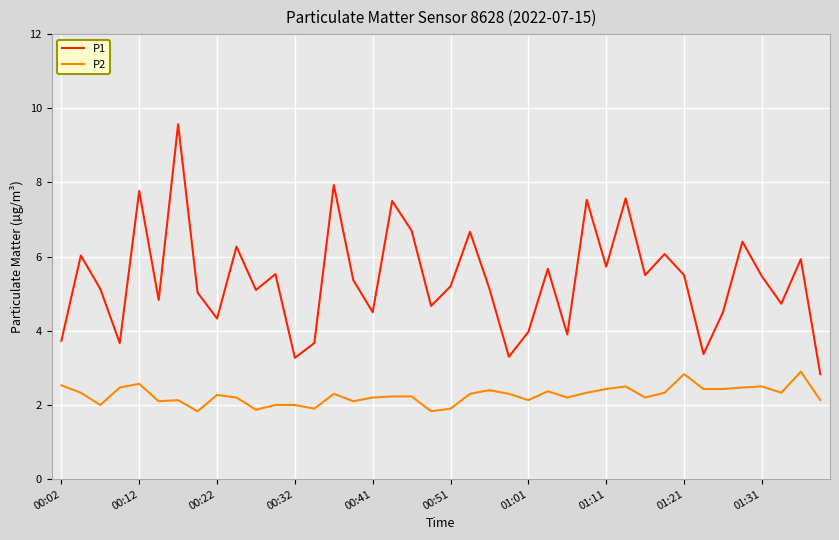

True or false: P2 and P1 intersect in this chart.

False